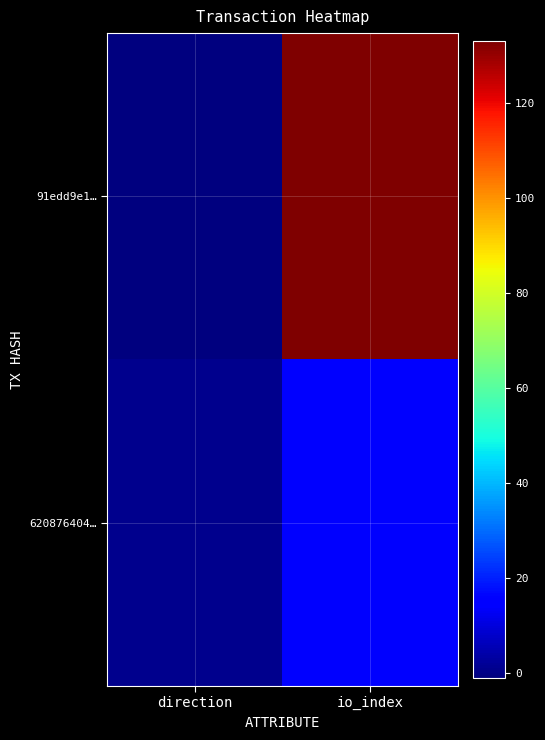

How many distinct data groups are displayed?

2